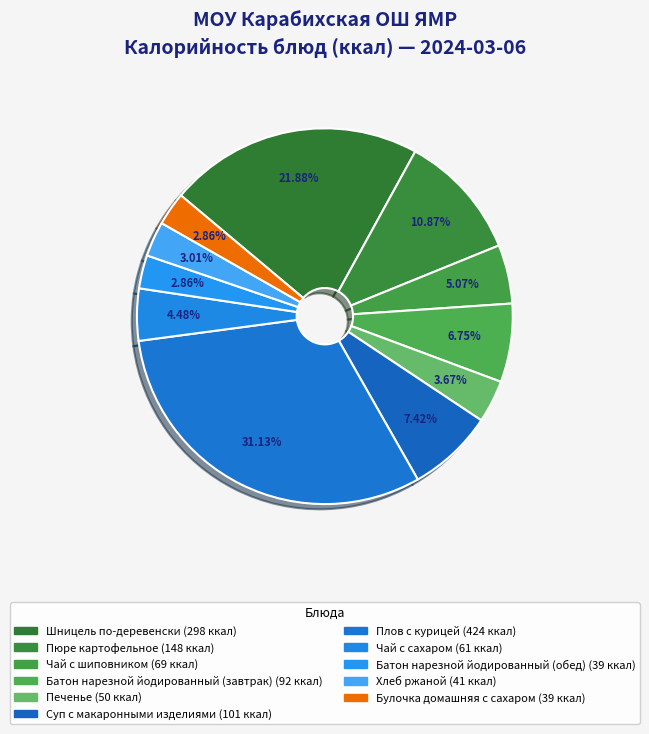

How many segments does this pie chart have?

11